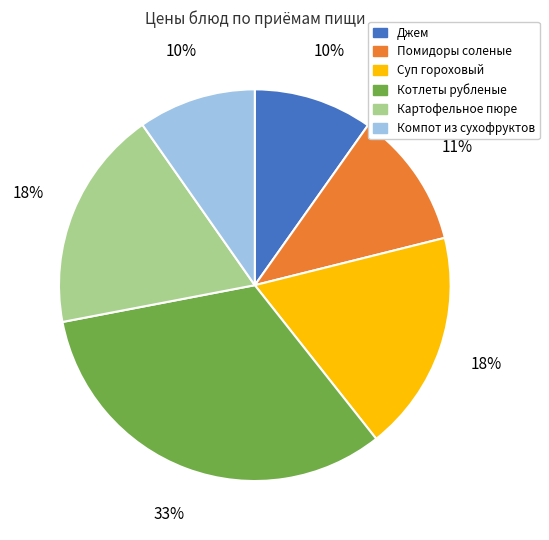

Do Компот из сухофруктов and Помидоры соленые together represent more than half of the pie?

No